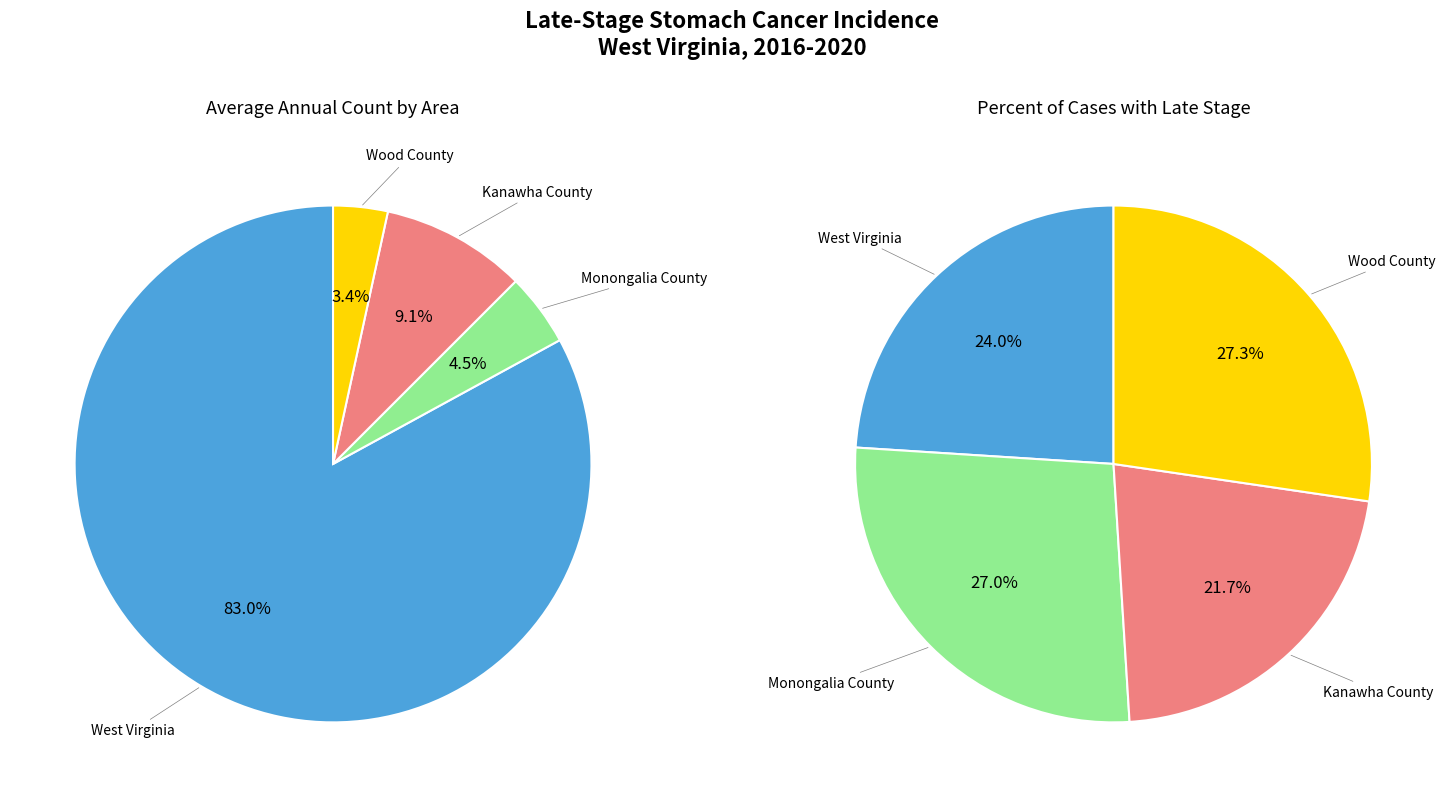

Which slice is the smallest?

Wood County